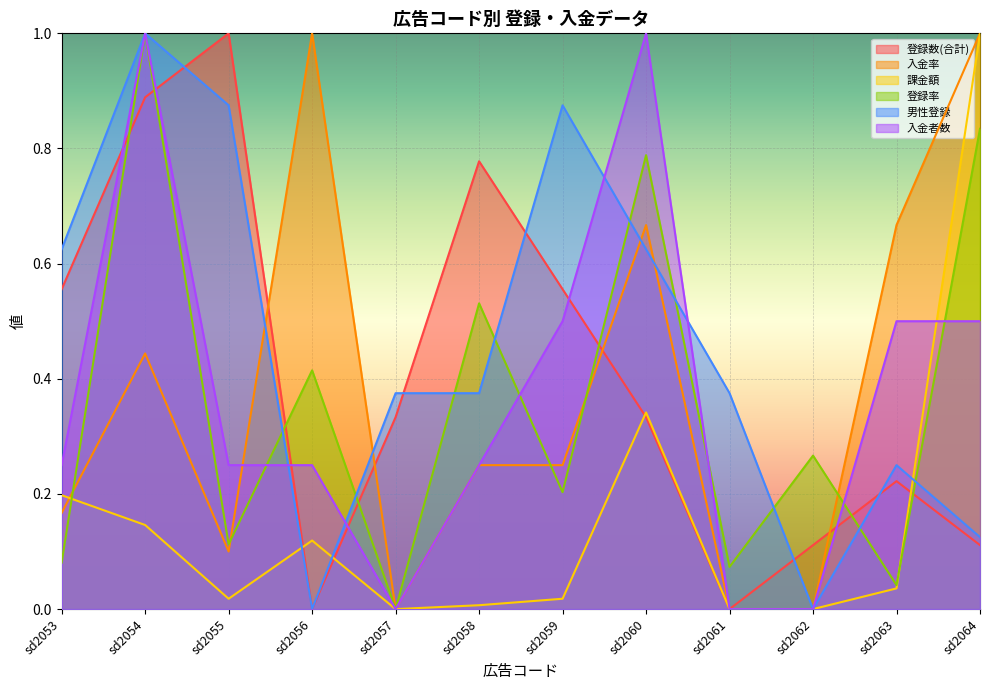

What is the value of the 入金者数 point at the 6th from the left?

0.2